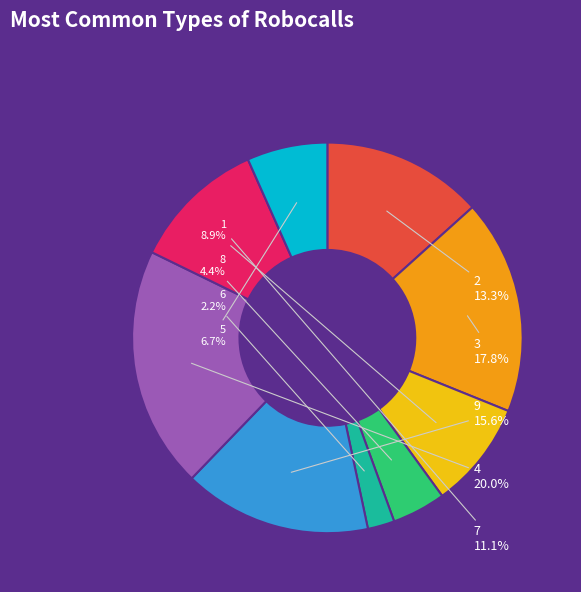

Which category has the biggest portion of the pie?

4